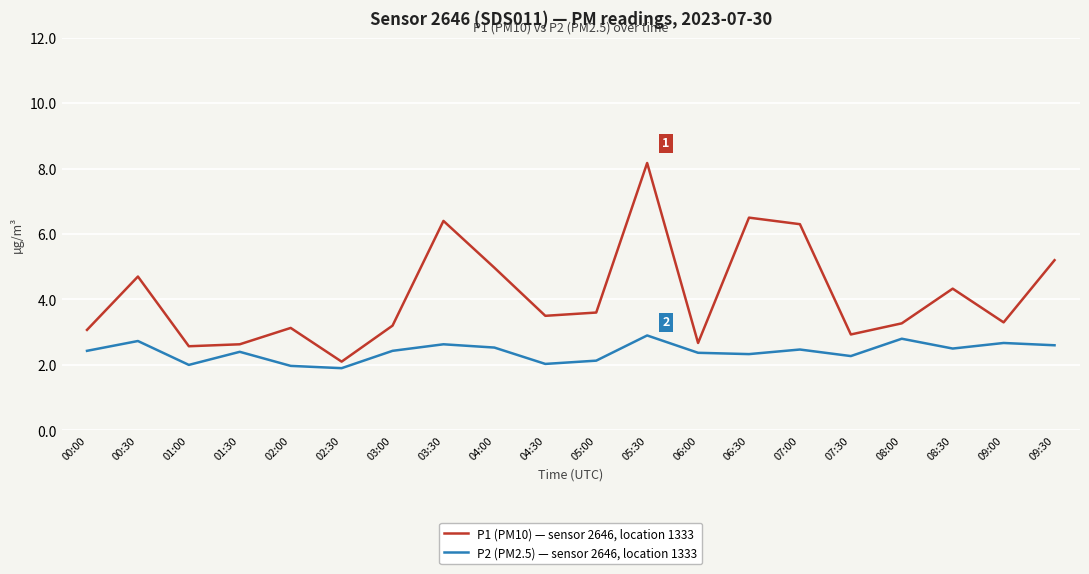

True or false: P2 (PM2.5) — sensor 2646, location 1333 has a value of 1.4 at 06:30.

False